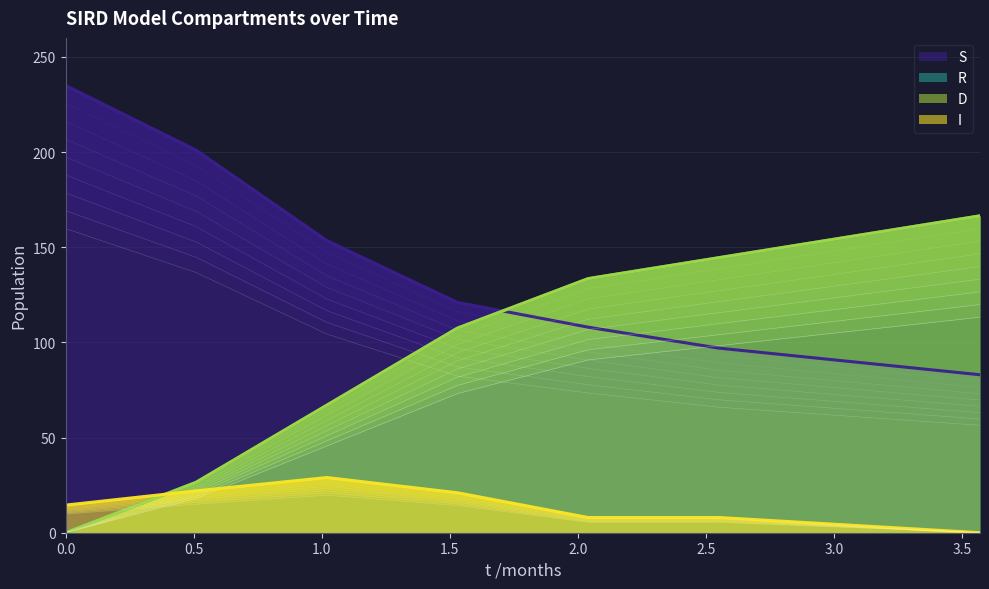

At how many categories does at least one series exceed 95?

7